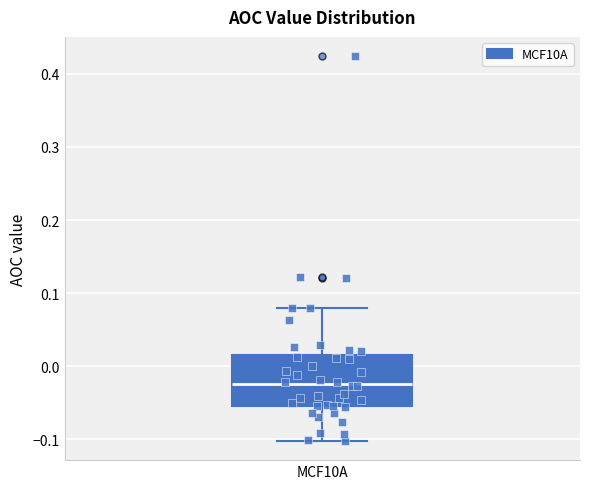

Where does the upper whisker of the box for MCF10A end on the y-axis? The values are not printed on the chart, so give them approximately, as read against the axis.

0.08